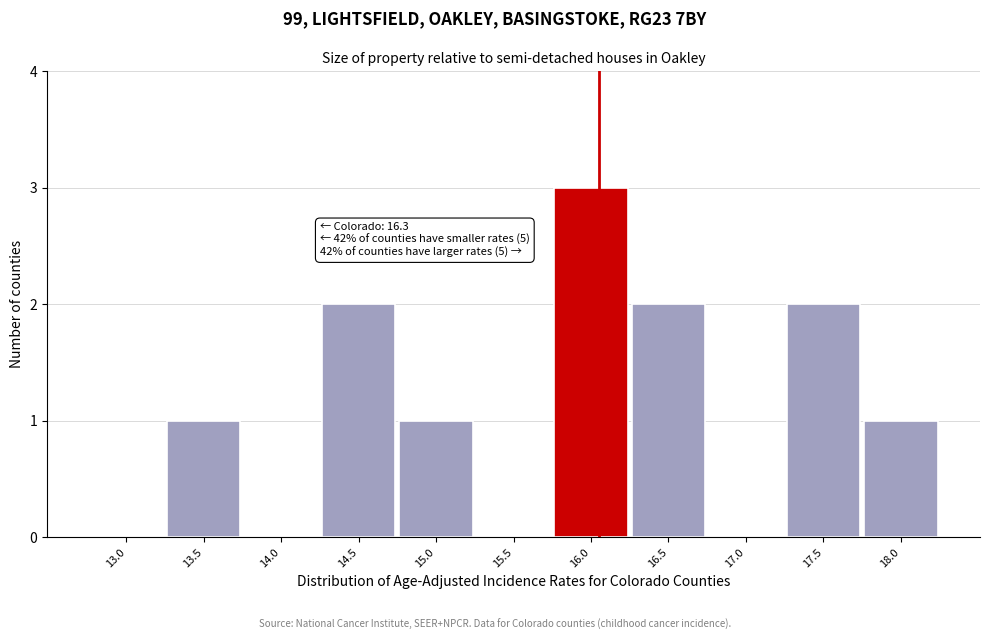

Reading left to right, what are all the values shown in this chart?

13.0=0	13.5=1	14.0=0	14.5=2	15.0=1	15.5=0	16.0=3	16.5=2	17.0=0	17.5=2	18.0=1